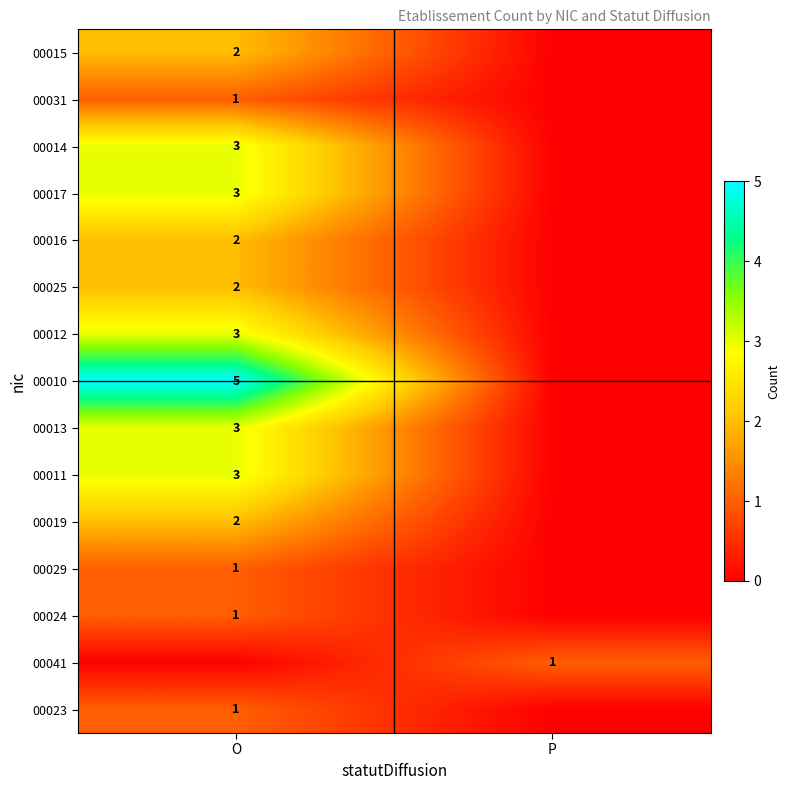

What is the total value across all series at O?

32